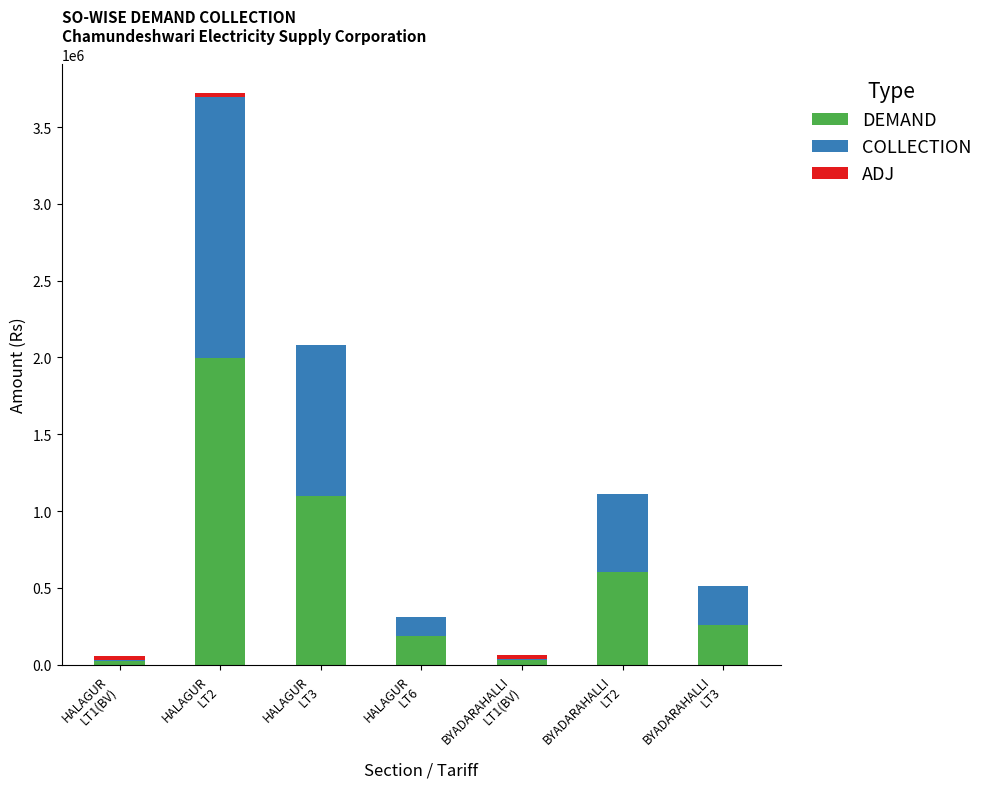

What is the maximum value for DEMAND?

1998653.2